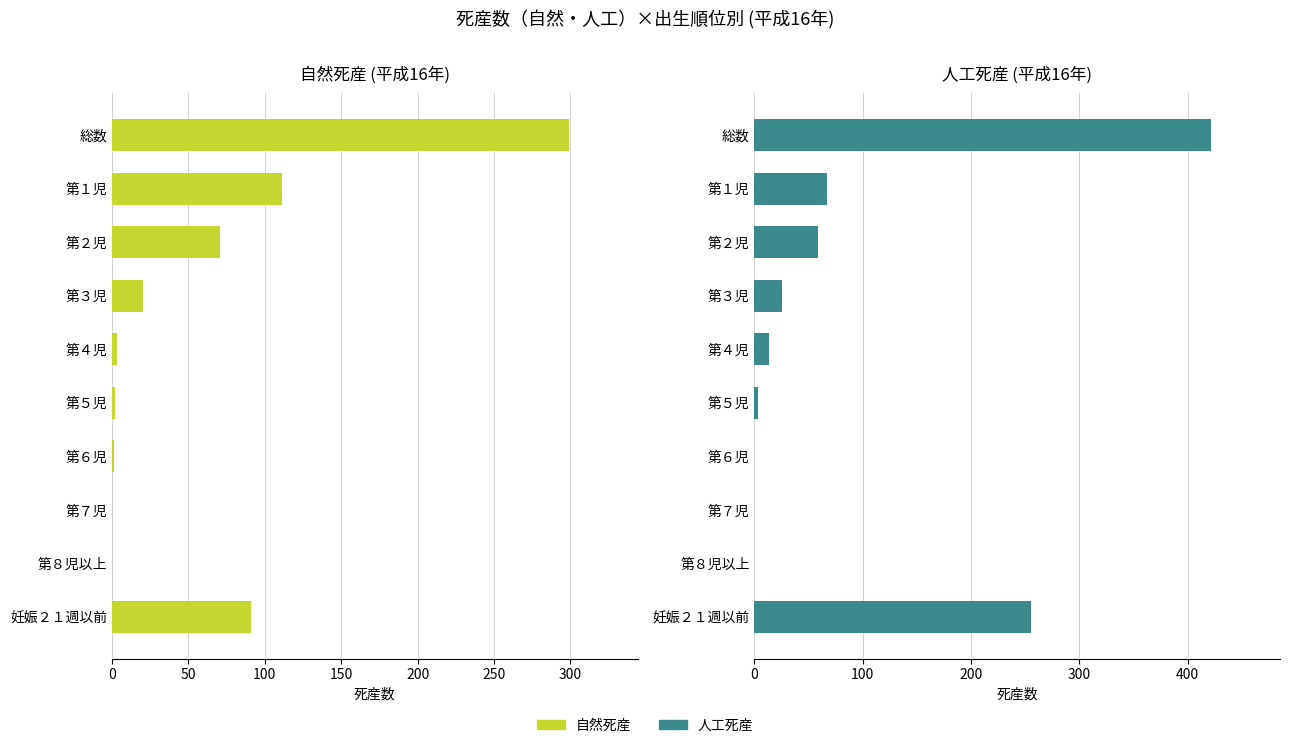

Reading right to left, extract all data points from this chart.

自然: 91	0	0	1	2	3	20	71	111	299
人工: 255	0	0	0	3	13	25	59	67	422